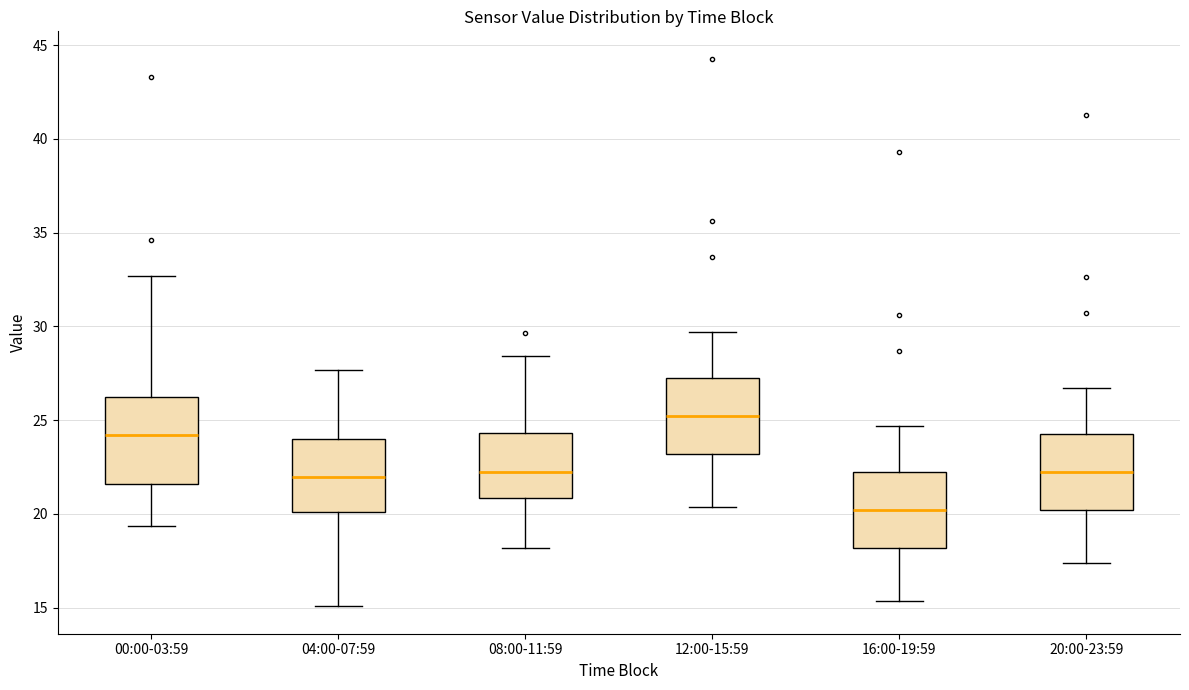

Which box's median line is the highest?

12:00-15:59